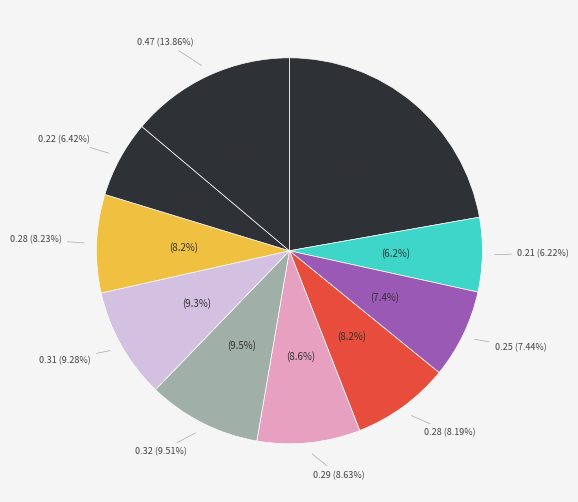

What portion of the pie excludes pct75?

91.8%